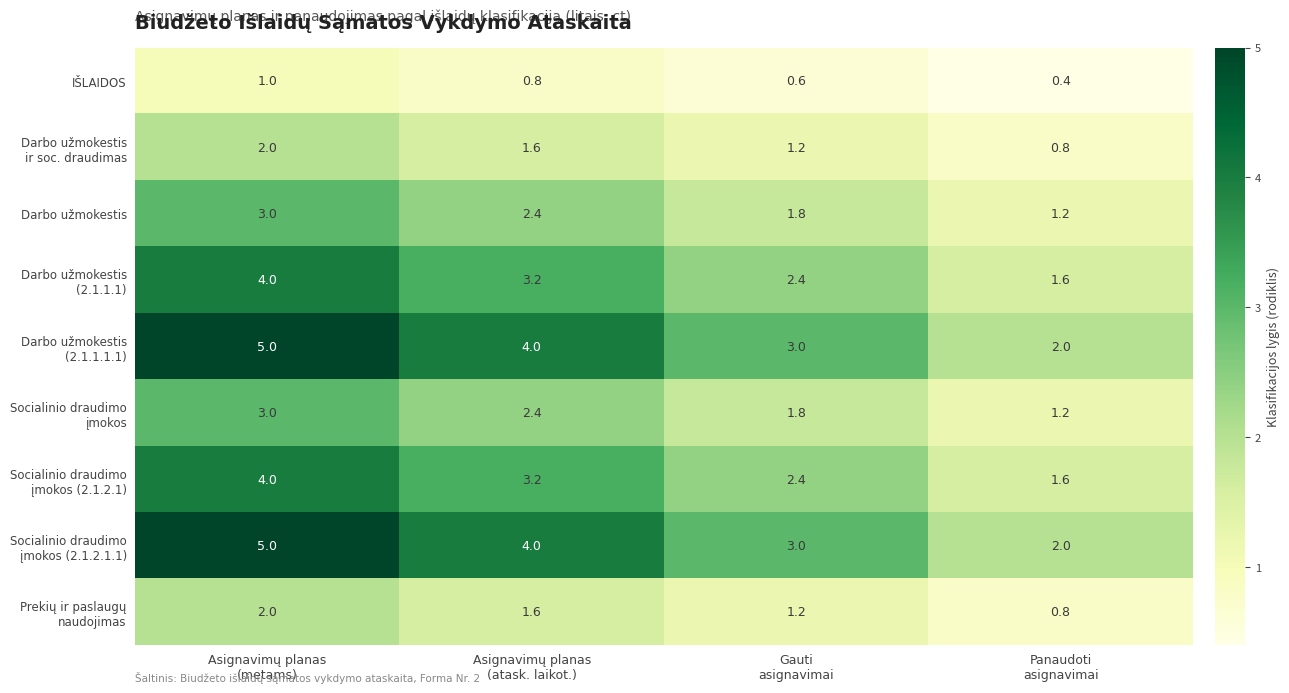

At how many categories does at least one series exceed 0?

4